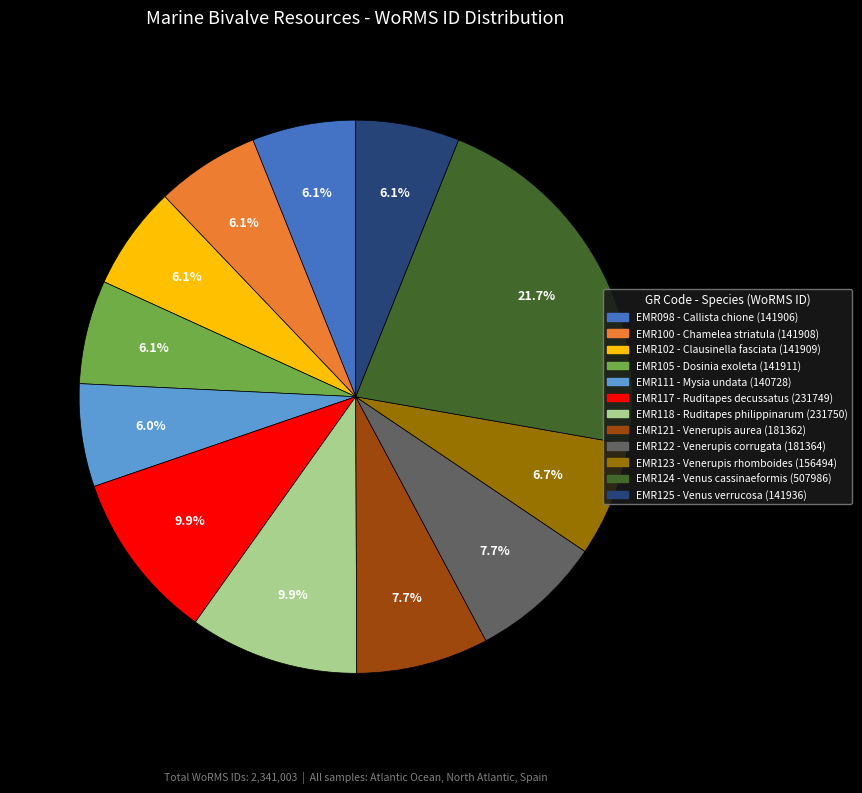

Count the number of slices in the pie.

12